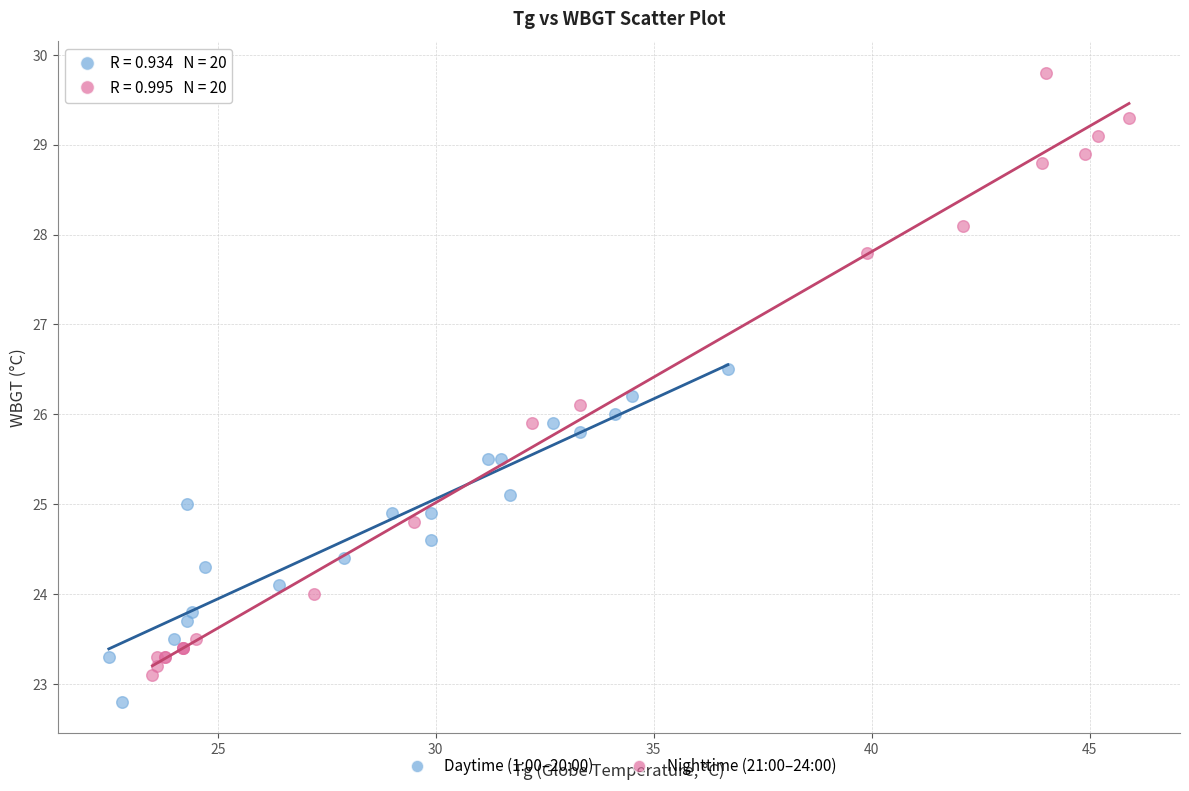

Which series has the largest Y range (max minus min)?

Nighttime (21:00–24:00)